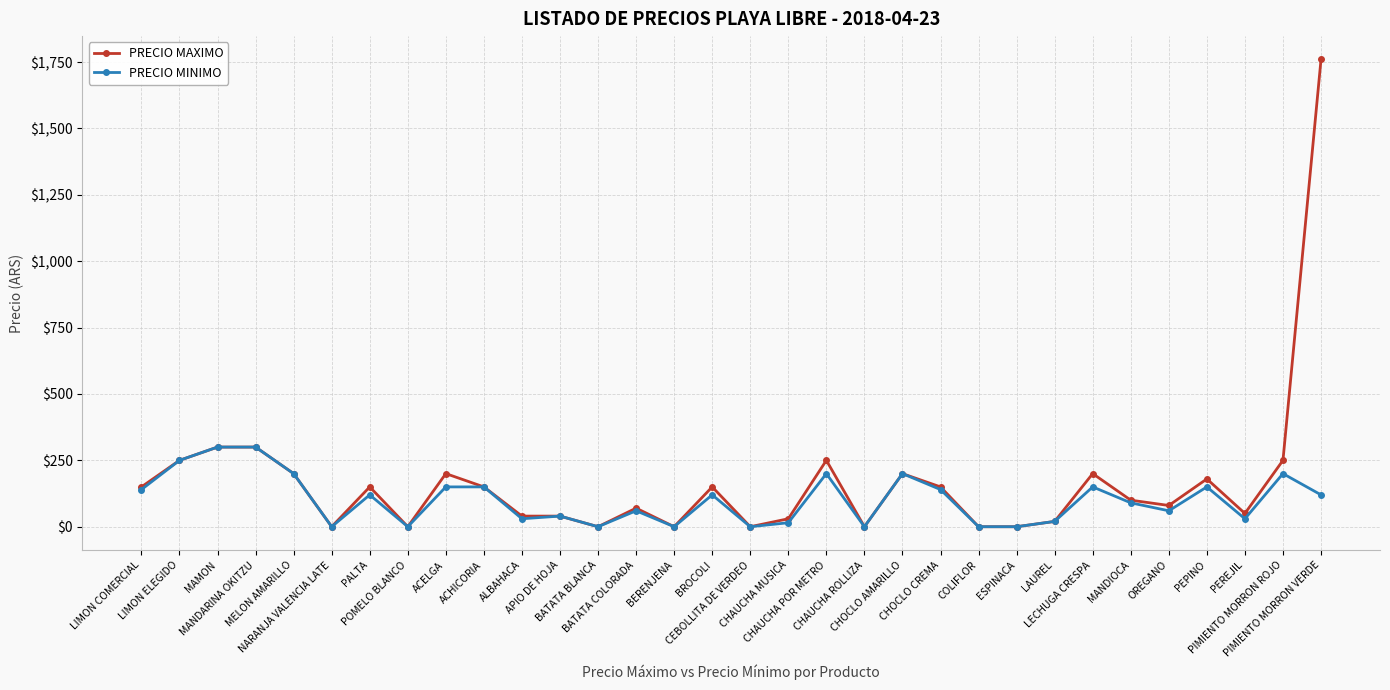

Is it true that PRECIO MINIMO equals 150 at LECHUGA CRESPA?

True